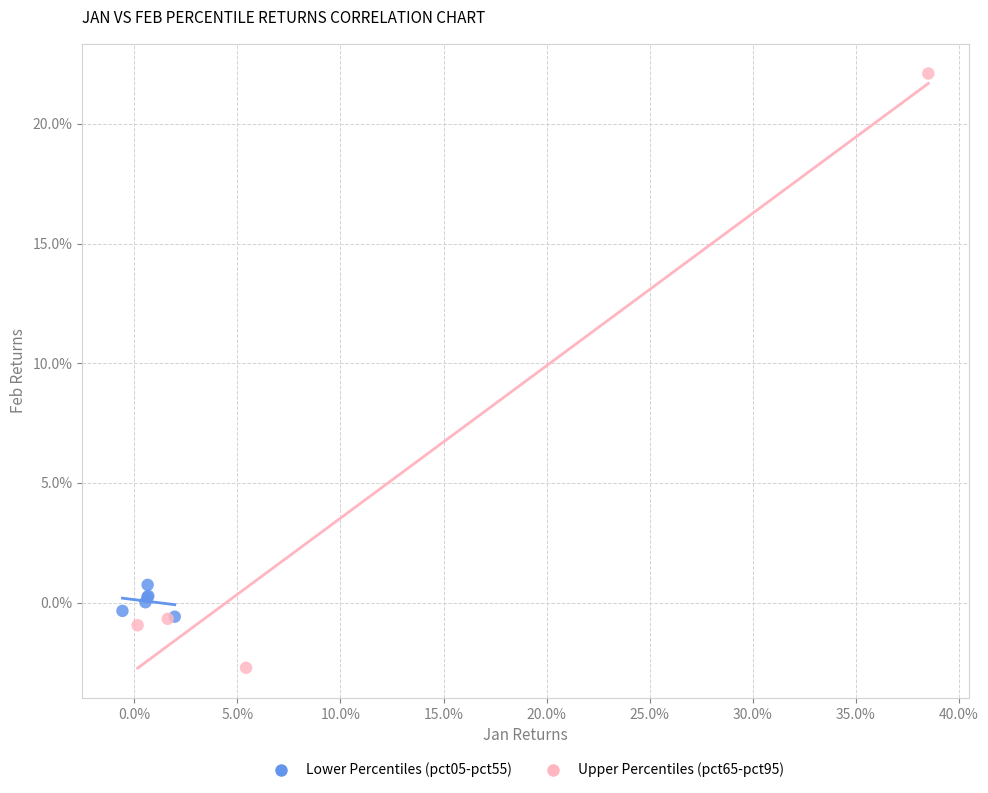

Which series reaches the maximum Y coordinate?

Upper Percentiles (pct65-pct95)